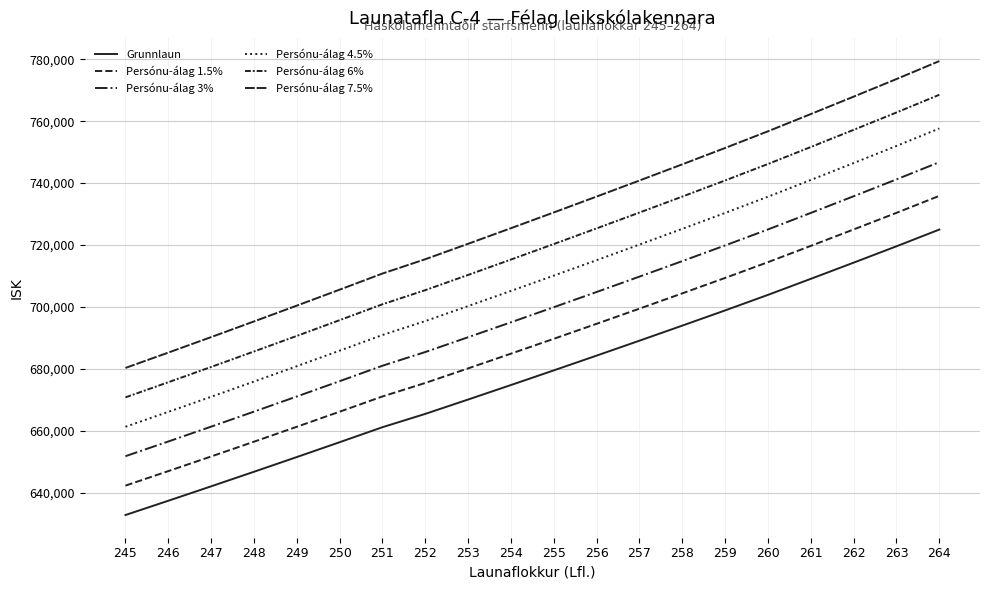

At which label is Persónu-álag 3% closest to 699319?

255